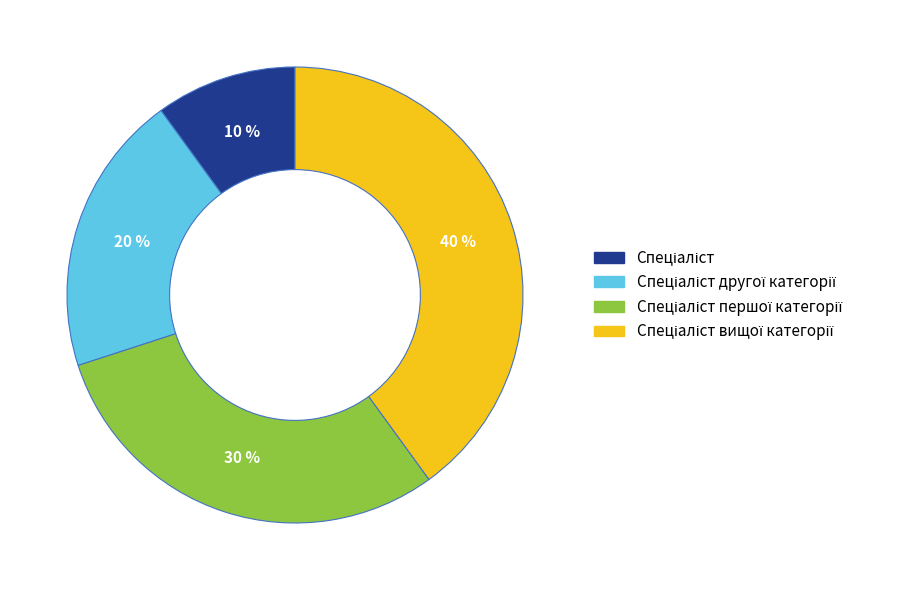

To the nearest percent, what is the average slice percentage?

25%